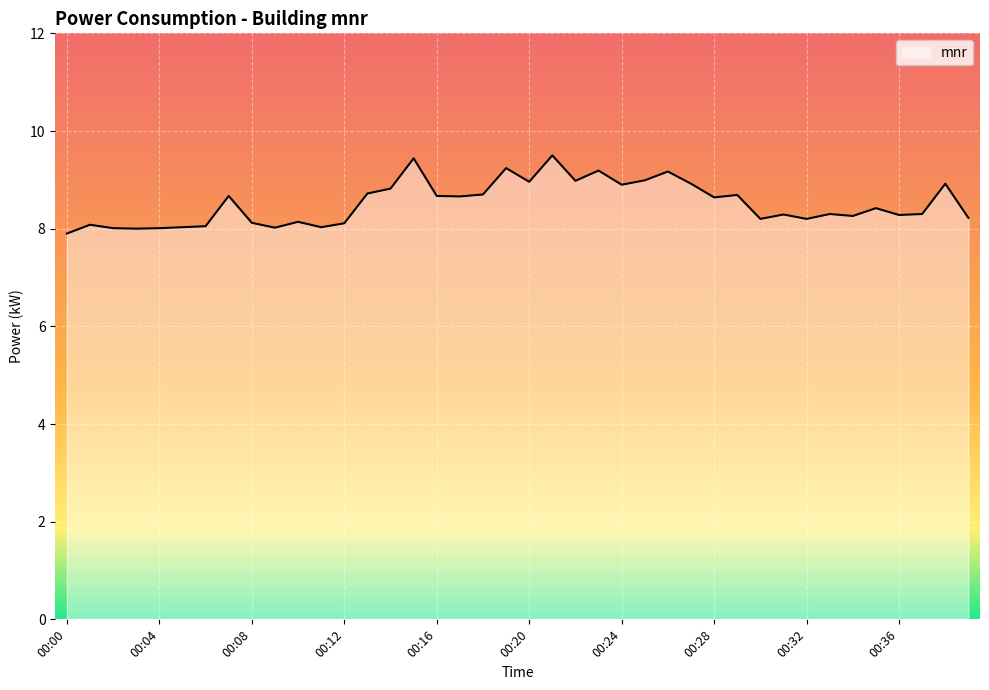

What is the minimum value shown in the chart?

7.9